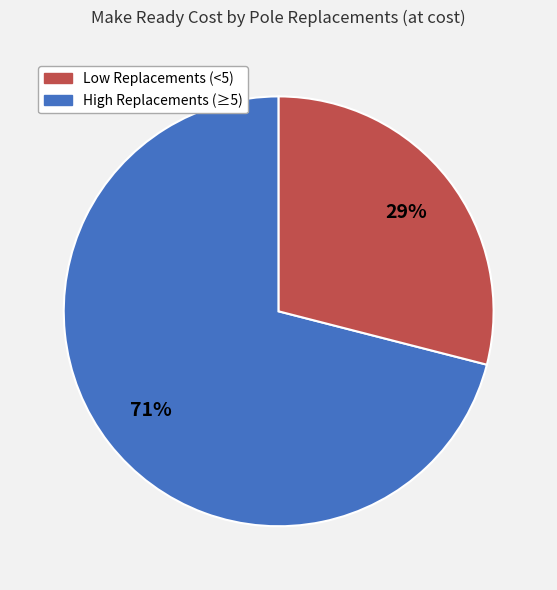

To the nearest percent, what is the average slice percentage?

50%